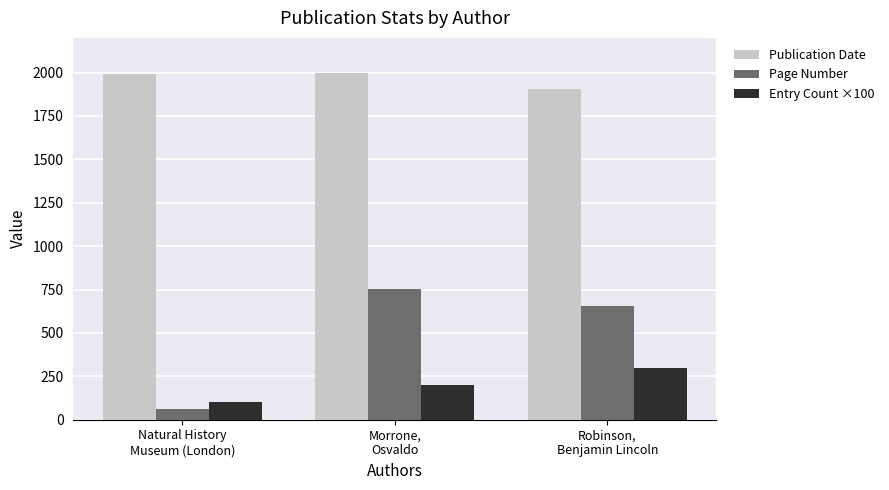

List the labels in order of Entry Count ×100 value, smallest first.

Natural History
Museum (London), Morrone,
Osvaldo, Robinson,
Benjamin Lincoln